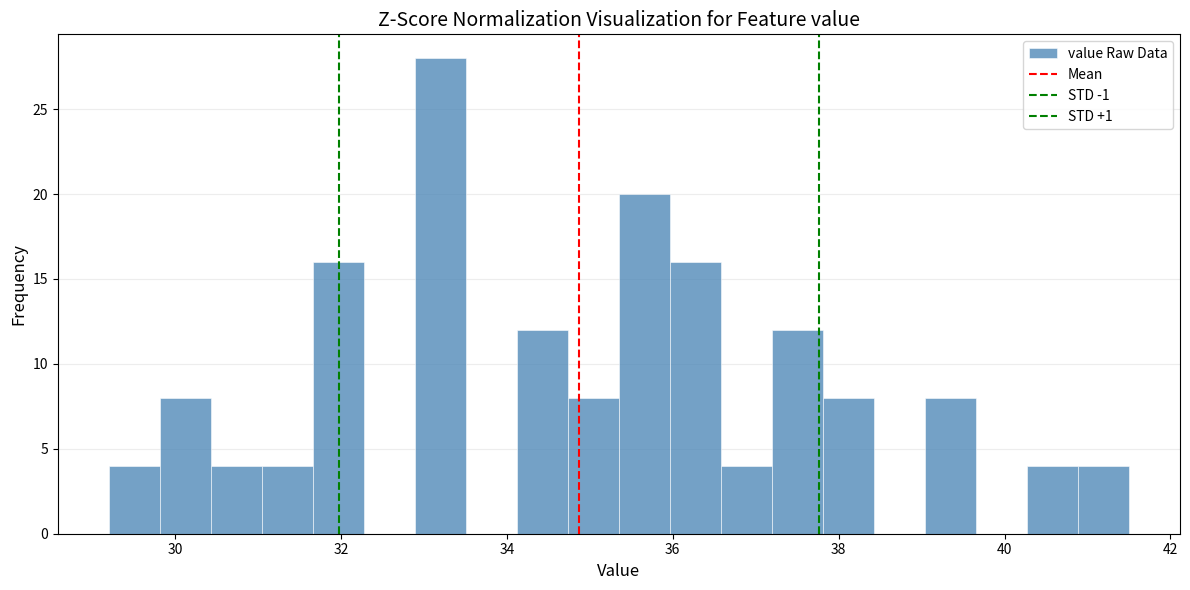

Read against the x-axis, roughly where is the centre of the tallest bar?

33.2